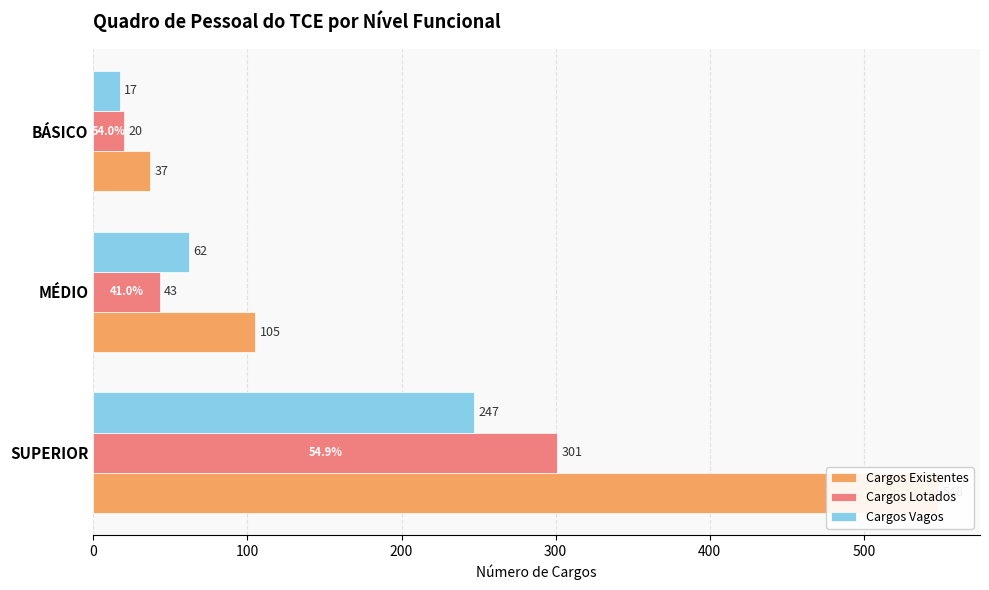

The value of Cargos Existentes at 200 is 37. True or false?

True